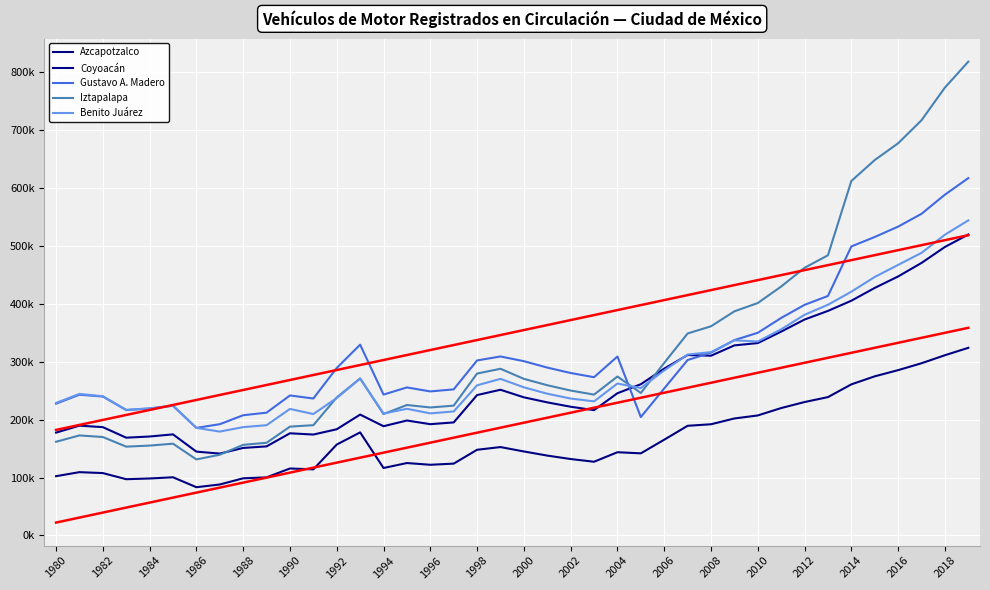

Reading left to right, what are all the values shown in this chart?

Azcapotzalco: 102426	109379	107770	97182	98434	100534	83346	88085	98735	100387	115697	114189	157014	178044	116545	125116	122115	124104	148034	152698	145099	137986	132031	127355	143784	141860	165420	189426	192086	202083	207311	220082	230460	238985	261015	274867	285559	297476	311310	324084
Coyoacán: 177638	189695	187112	168900	170936	174619	144818	141439	151202	153878	176490	174316	183462	208784	188707	198583	192213	195270	242506	251679	238612	229899	222358	216468	245673	261229	288177	311666	310466	328307	332312	352109	372974	387853	405449	427559	447368	470741	498273	519820
Gustavo A. Madero: 227654	243102	239947	216576	219224	223980	185791	192203	207661	212122	241827	236581	289275	329522	243335	255702	248803	252345	302305	309166	301018	289963	280585	273375	309079	204519	253937	303027	315676	337430	350050	375696	398323	413704	499202	515535	533437	555547	588619	617181
Iztapalapa: 161830	172816	170027	153431	155265	158528	131361	139471	156516	160113	187994	190485	238408	271209	209702	225369	221073	224250	279671	287919	270516	259530	250302	243294	274560	246099	298076	348871	361278	387122	401469	429965	462299	483955	612259	648410	677353	717188	773593	818332
Benito Juárez: 228953	244498	240526	216985	219640	224247	185814	179429	187128	190474	218557	209760	237348	270972	210617	218800	210876	214200	259330	270496	255876	244849	236494	231610	262418	254601	285112	312431	316709	336953	335085	356074	381138	398479	421025	446488	467321	488099	519475	544210